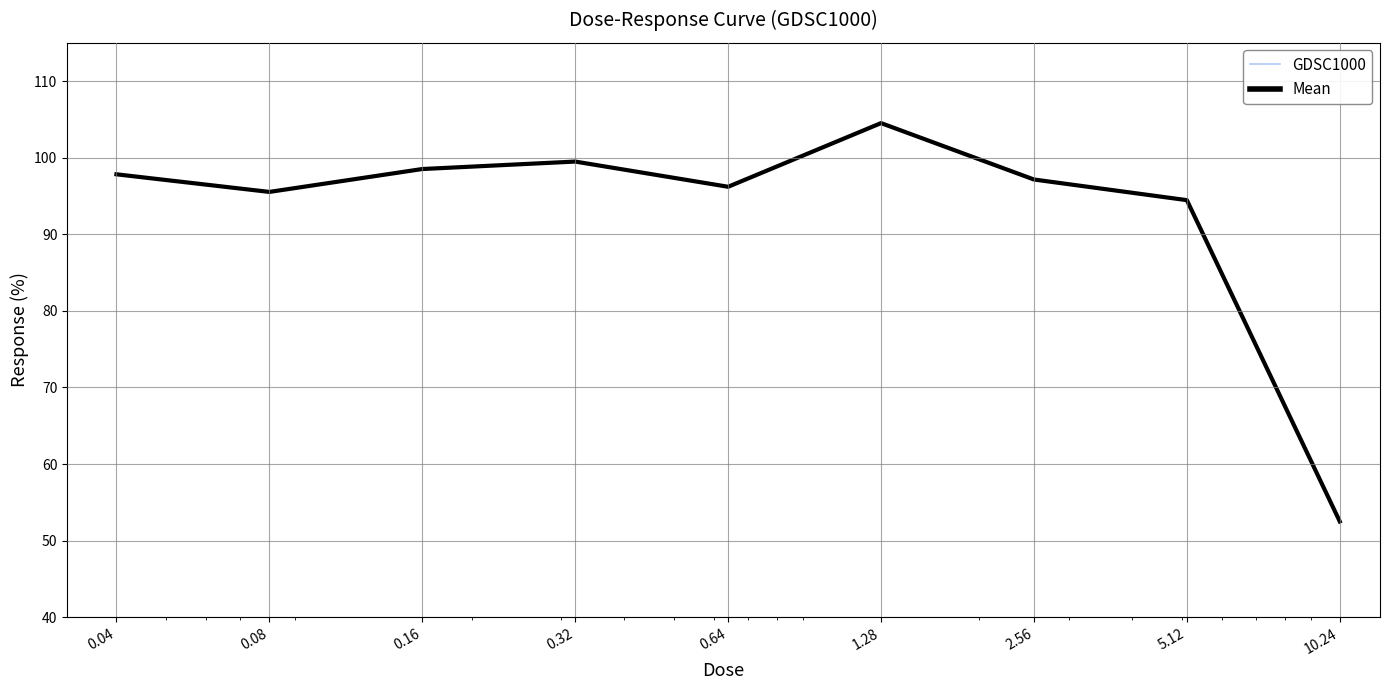

True or false: Mean and GDSC1000 cross at least once.

False